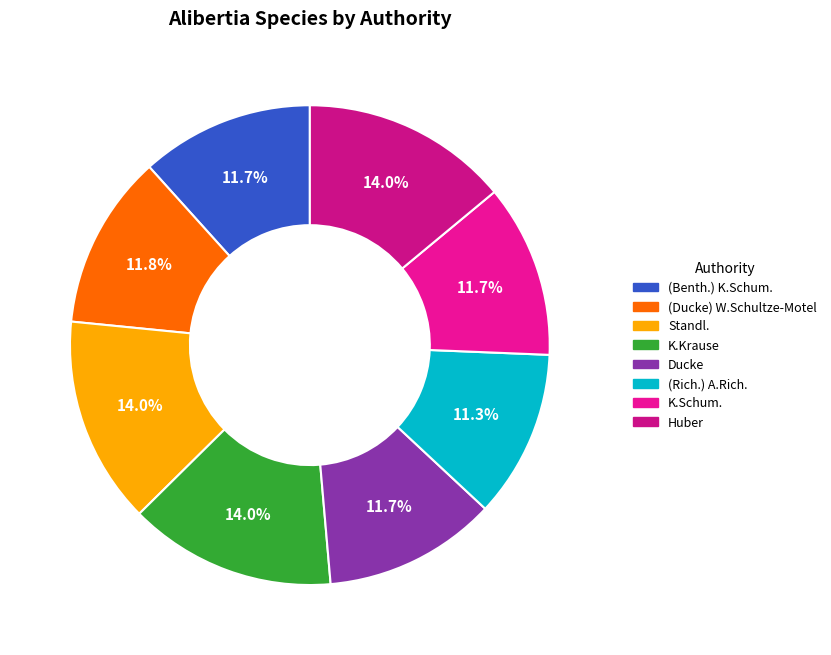

Which slice is the smallest?

(Rich.) A.Rich.